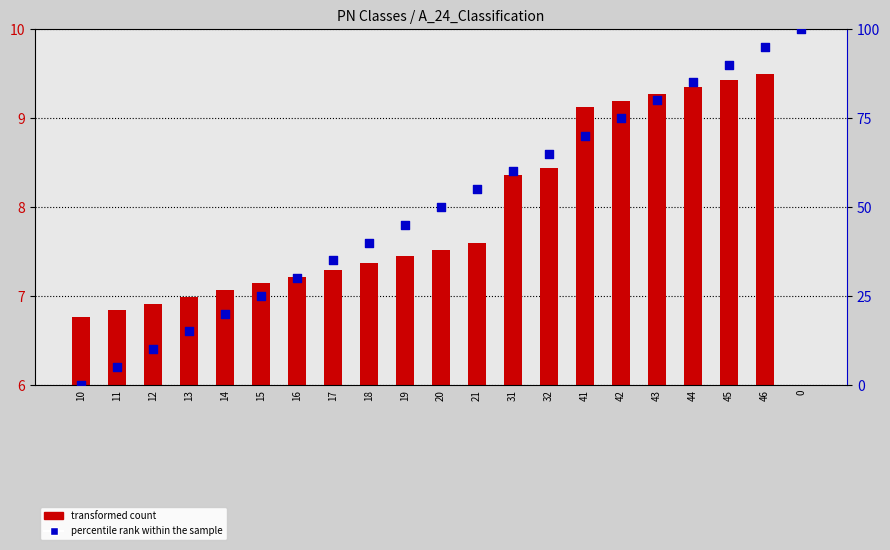

Which series has the largest total across all categories?

percentile rank within the sample